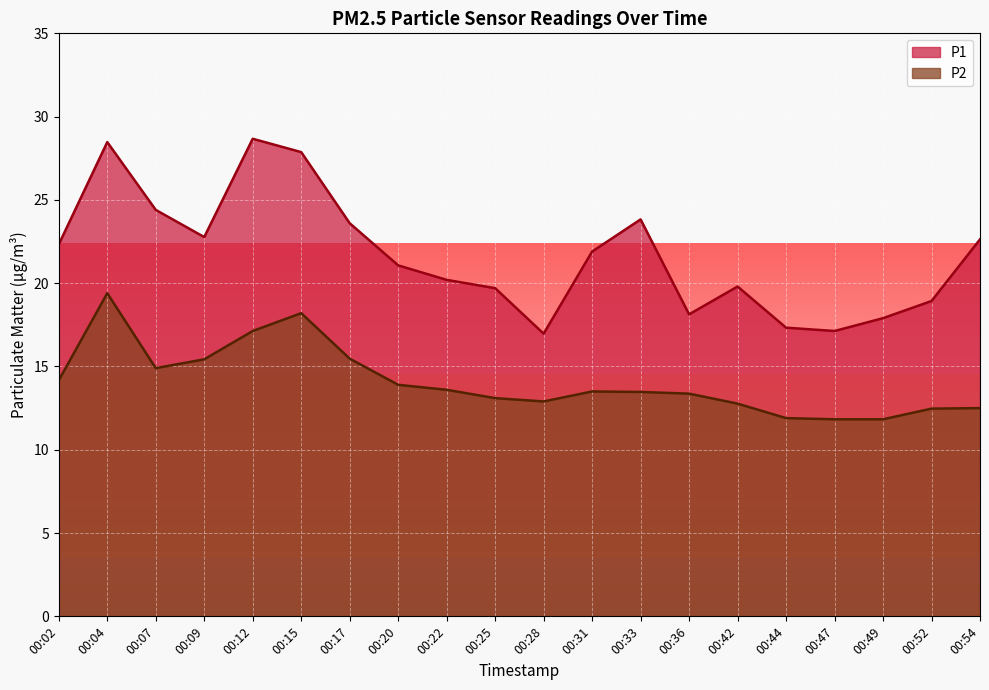

In P1, how many points are higher than both neighbors (excluding endpoints)?

4